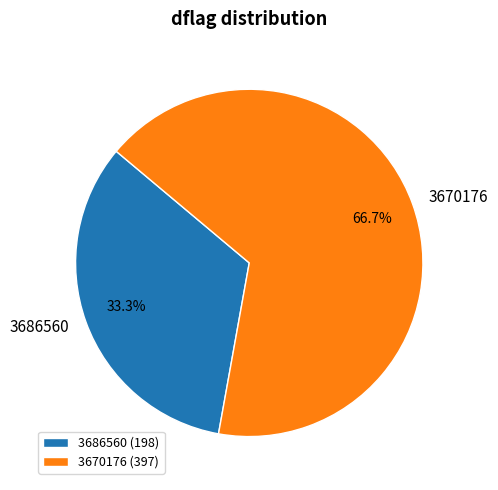

The 3670176 slice represents 2% of the pie. True or false?

False